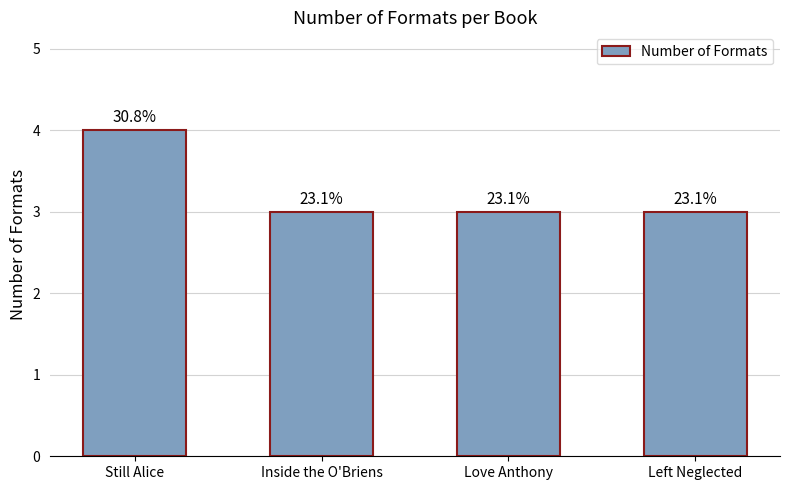

Does the chart contain any negative values?

No